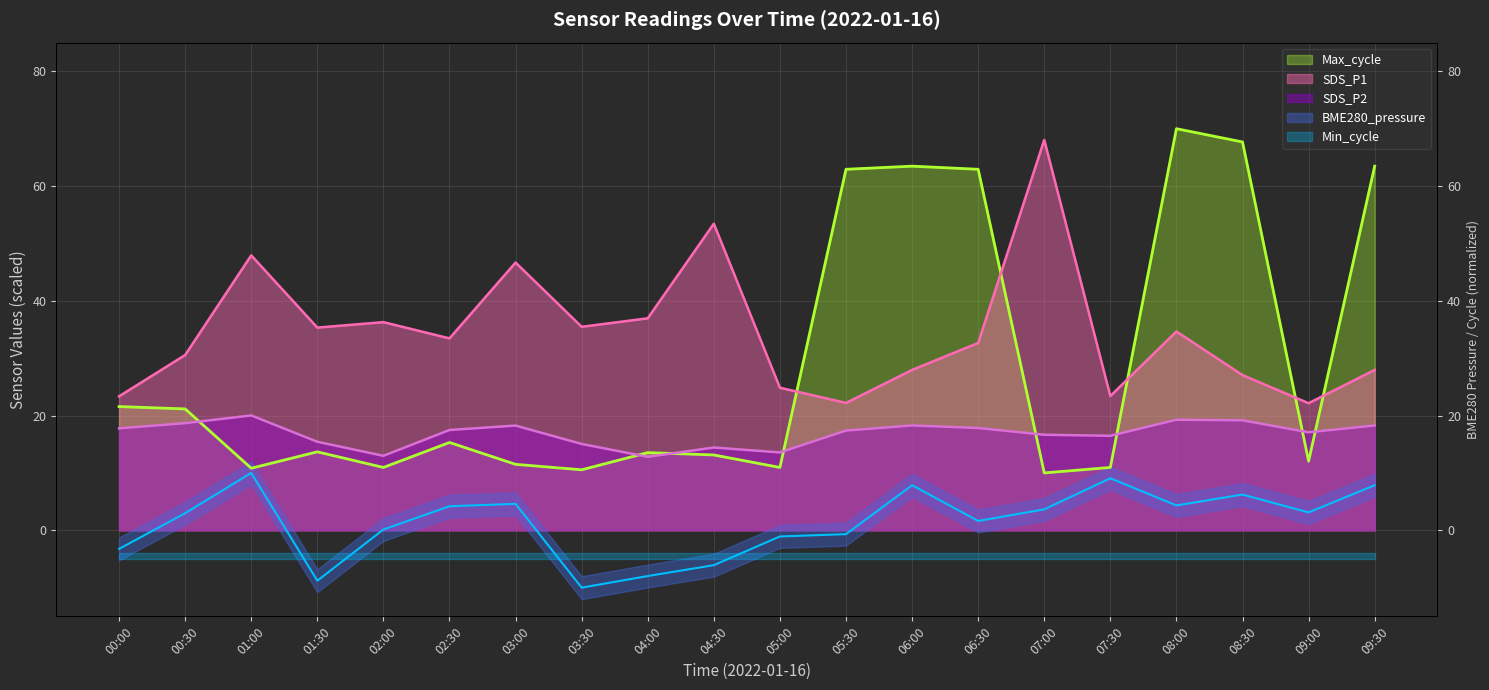

How many lines are shown in the chart?

4